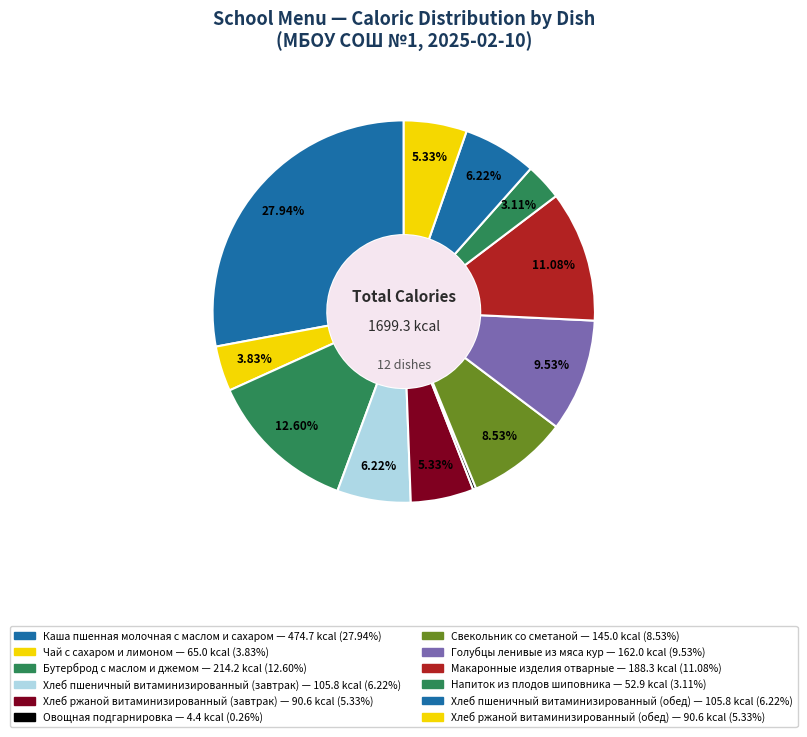

True or false: Голубцы ленивые из мяса кур accounts for 10% of the total.

True